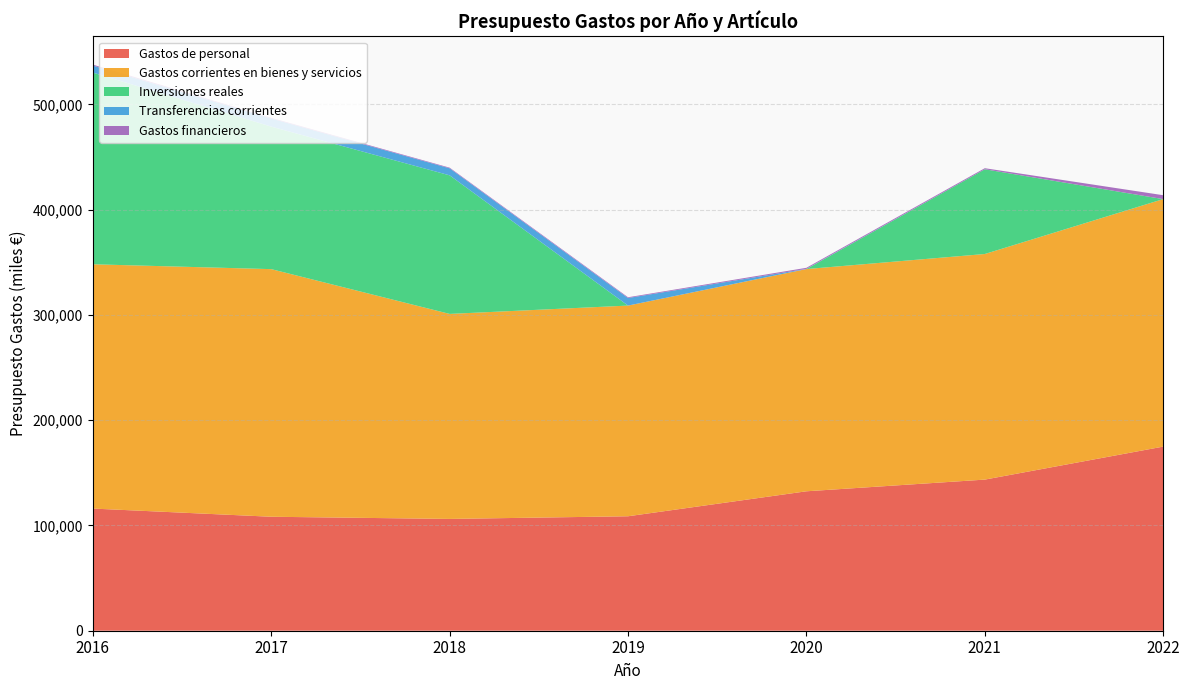

Reading left to right, list all the values displayed in this chart.

Gastos de personal: 116039.8	108267.9	106200.1	108728.0	132450.0	143550.0	174900.0
Gastos corrientes en bienes y servicios: 232053.3	235206.1	194742.7	200130.5	211100.0	214300.0	235100.0
Inversiones reales: 182067.7	135387.5	131627.0	0.0	0.0	80500.0	0.0
Transferencias corrientes: 6700.0	7700.0	6700.0	7200.0	200.0	0.0	0.0
Gastos financieros: 900.0	600.0	600.0	700.0	1000.0	1000.0	3700.0